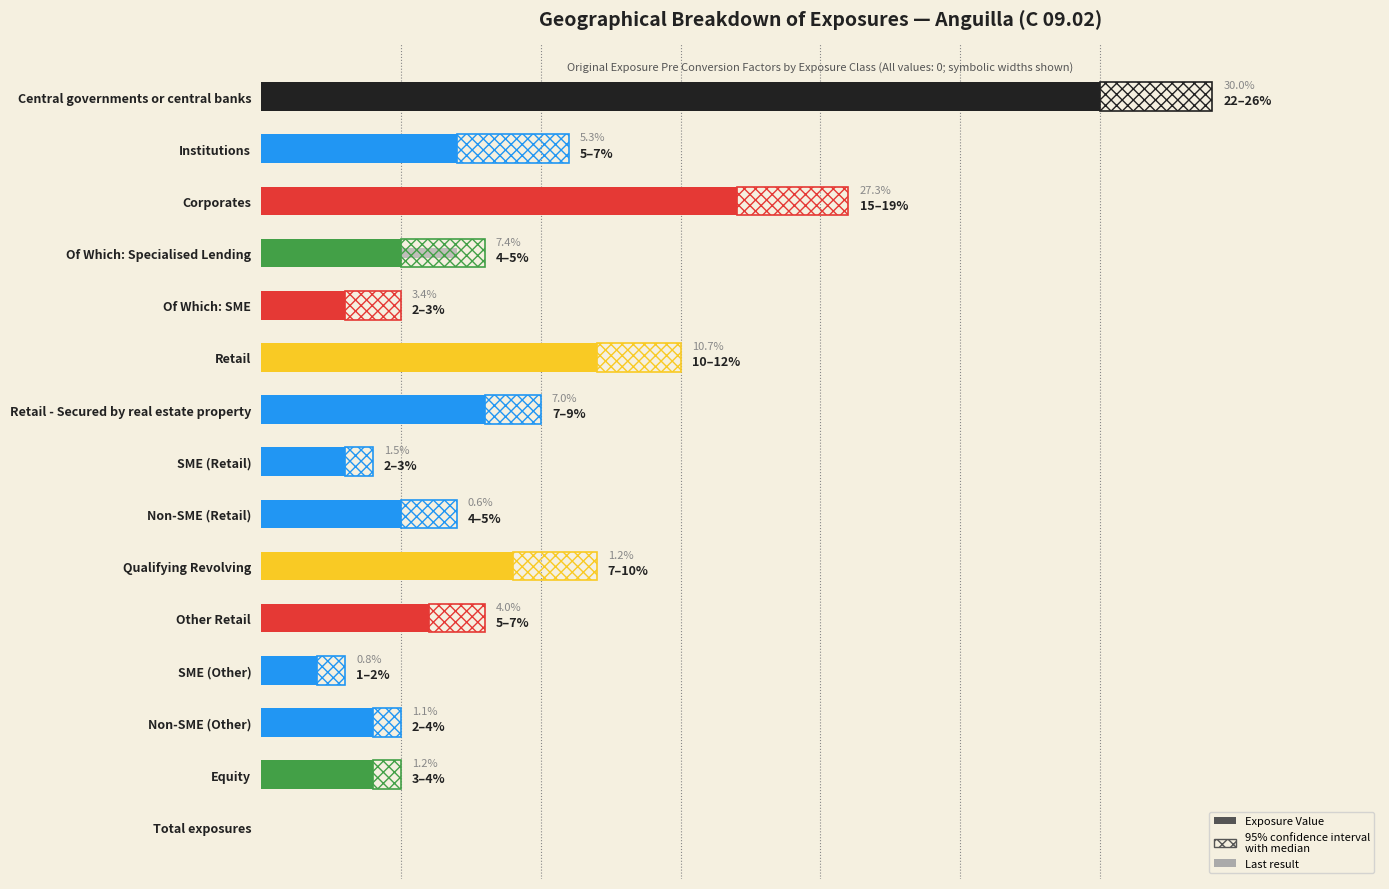

Which has a higher value, Institutions or Retail - Secured by real estate property?

Retail - Secured by real estate property